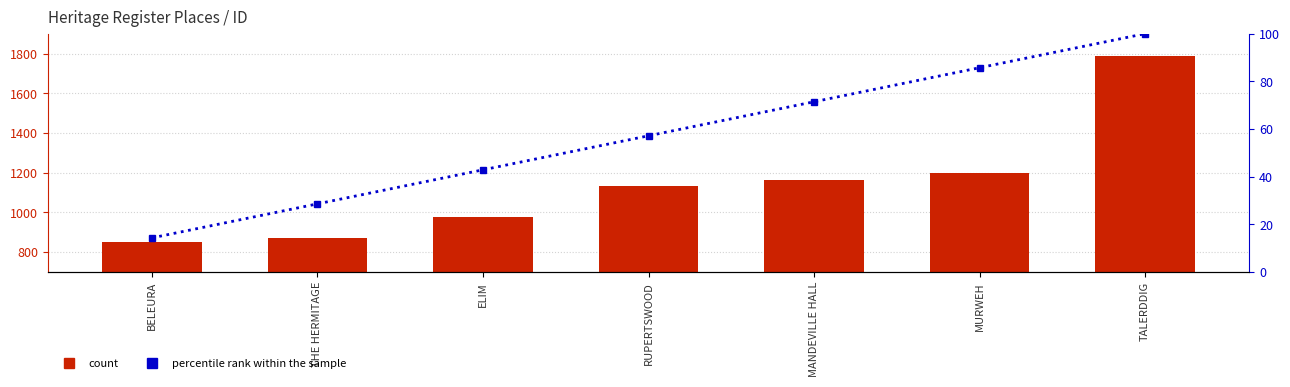

What is the label of the 1st bar from the right?

TALERDDIG